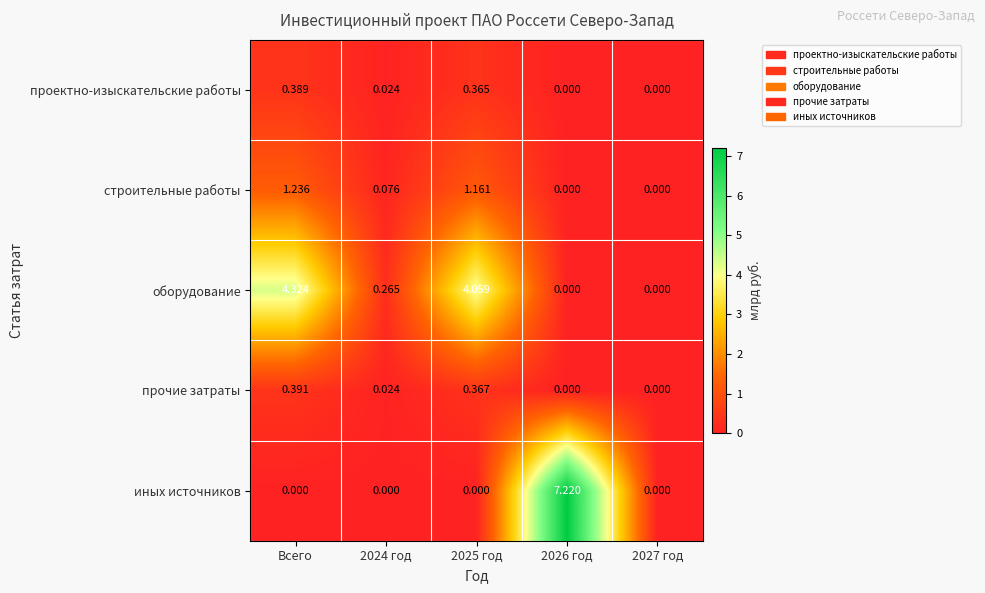

Is the value of строительные работы at 2026 год greater than the value of иных источников at 2026 год?

No